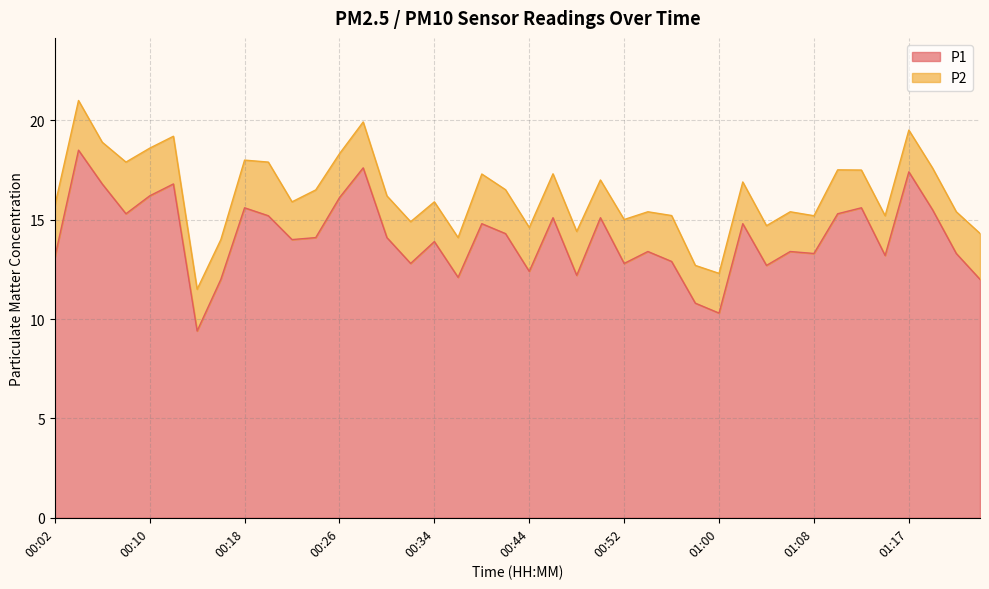

What is the greatest value displayed?

18.5